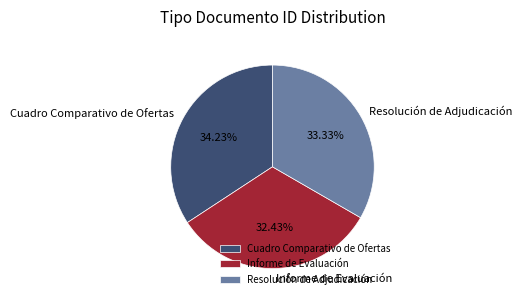

What portion of the pie excludes Cuadro Comparativo de Ofertas?

65.8%